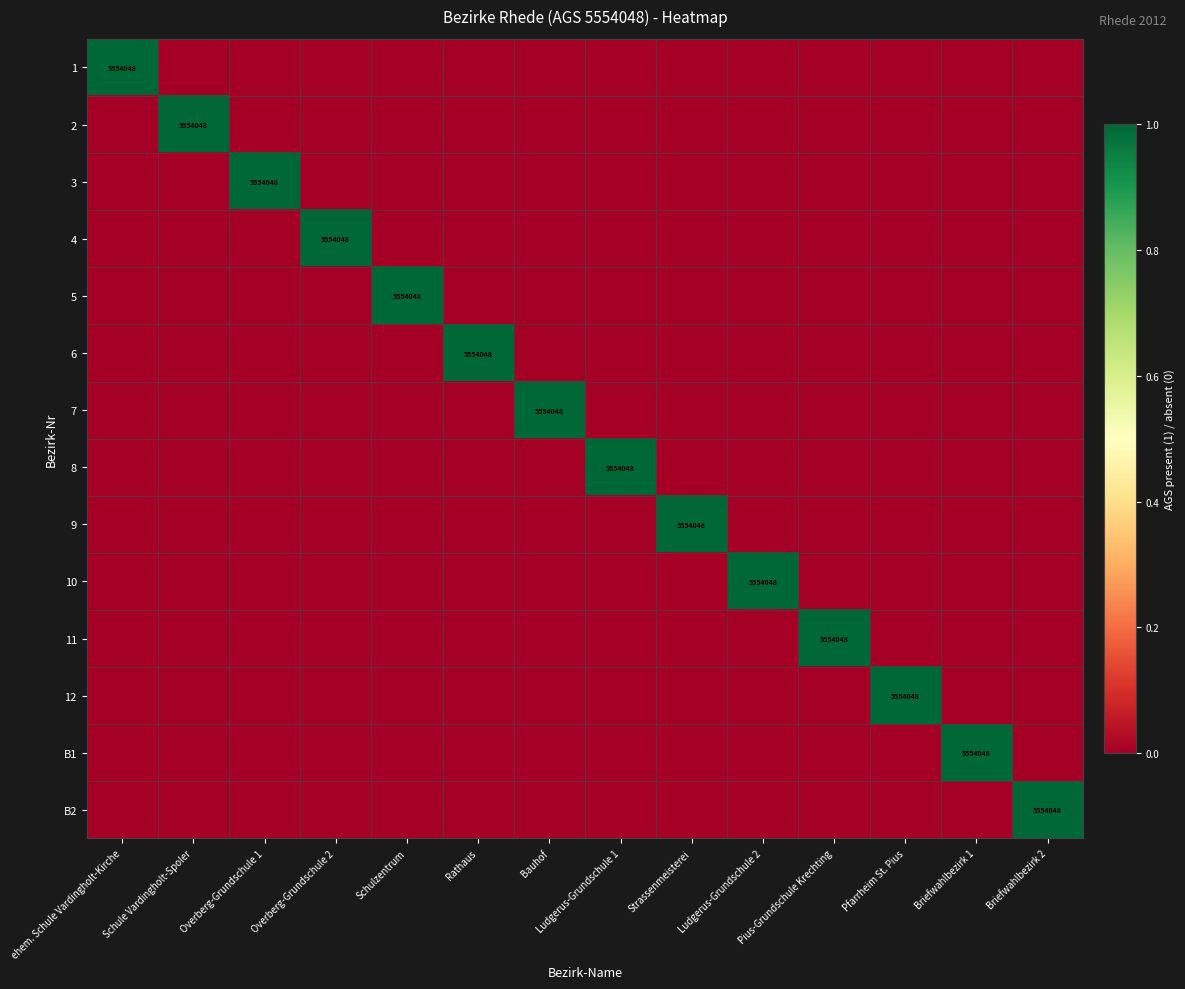

The value of 5 at Schulzentrum is 5554048. True or false?

True